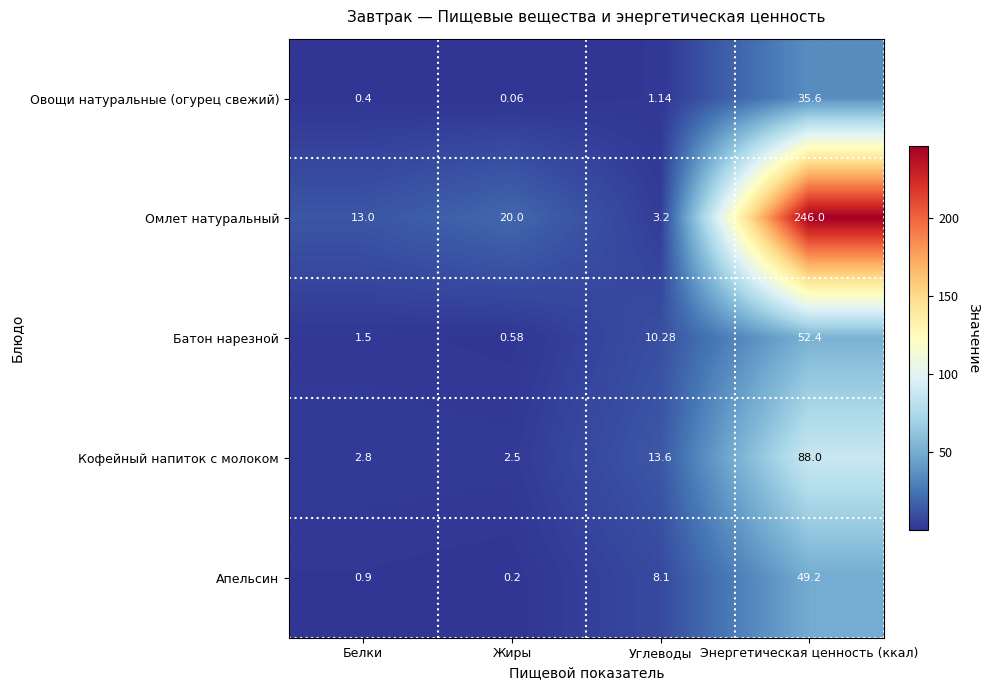

Rank the series at Белки from highest to lowest value.

Омлет натуральный, Кофейный напиток с молоком, Батон нарезной, Апельсин, Овощи натуральные (огурец свежий)